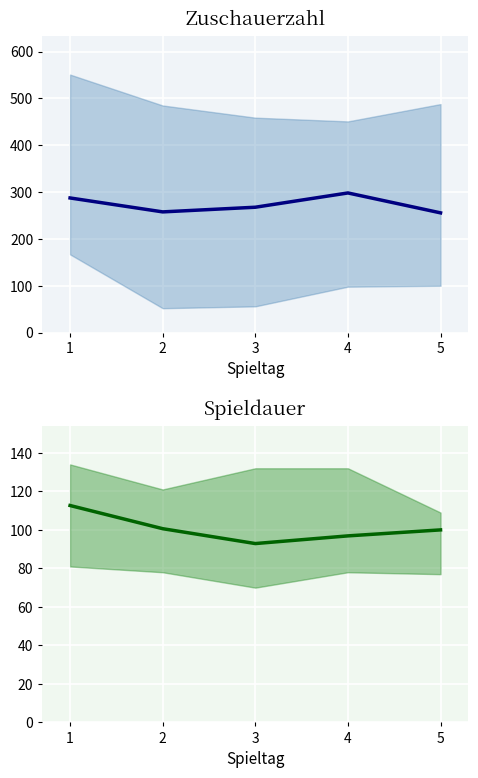

What is the total value across all series at 1?

400.2